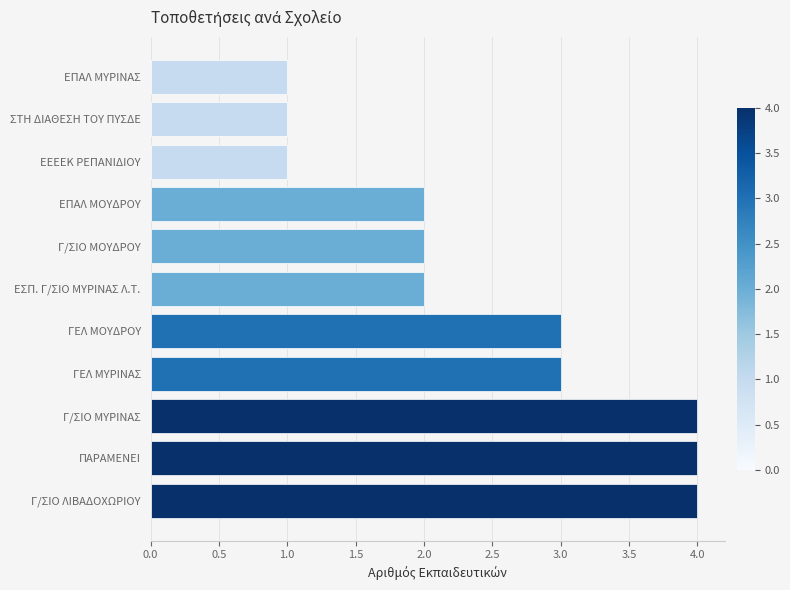

What is the difference between the maximum and minimum values?

3